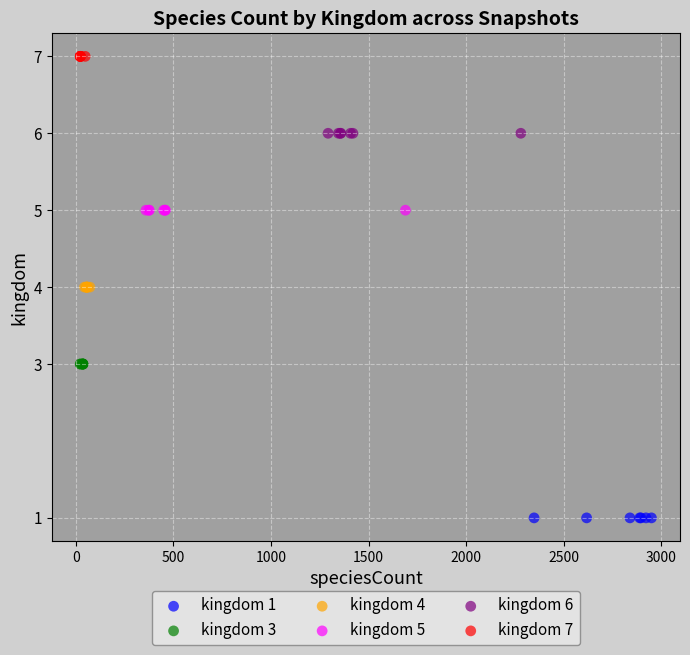

Which series contains the lowest Y value?

kingdom 1